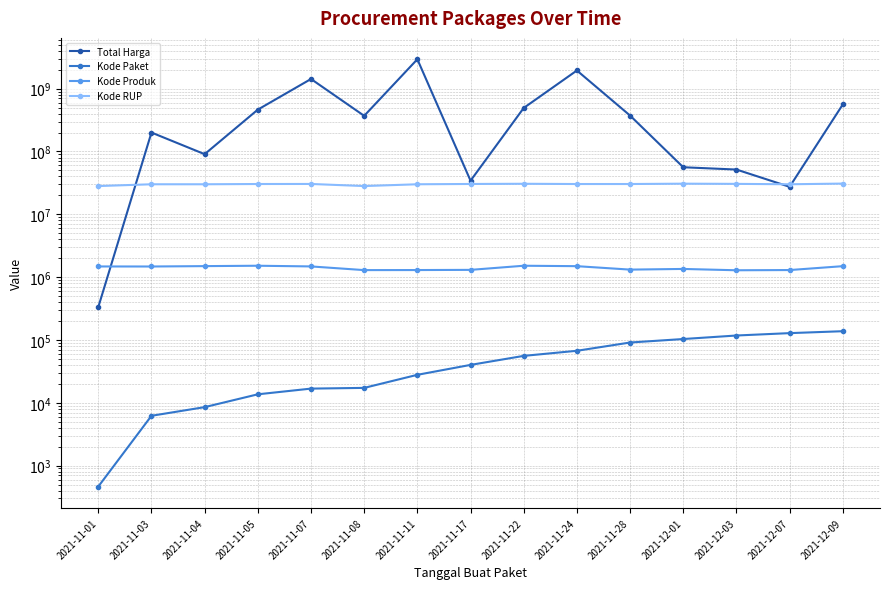

At which label is Kode Paket closest to 69170?

2021-11-24